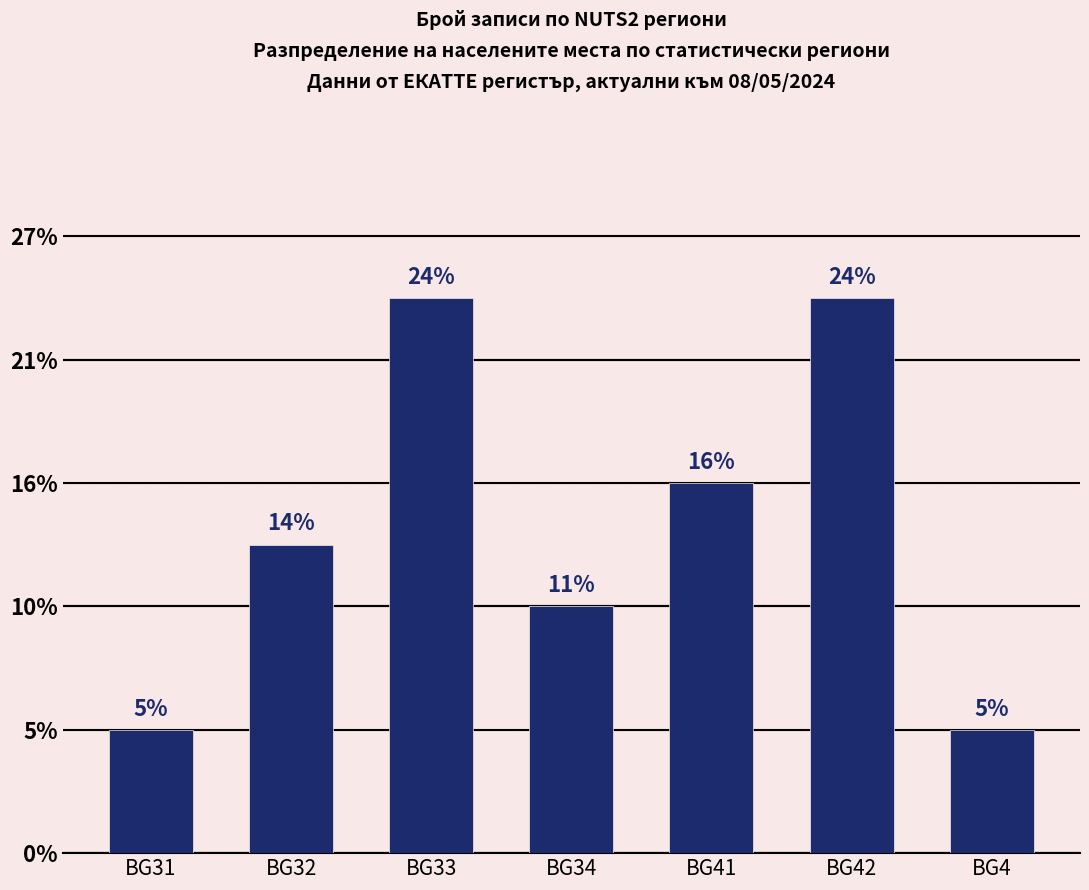

How many bars are there in total?

7